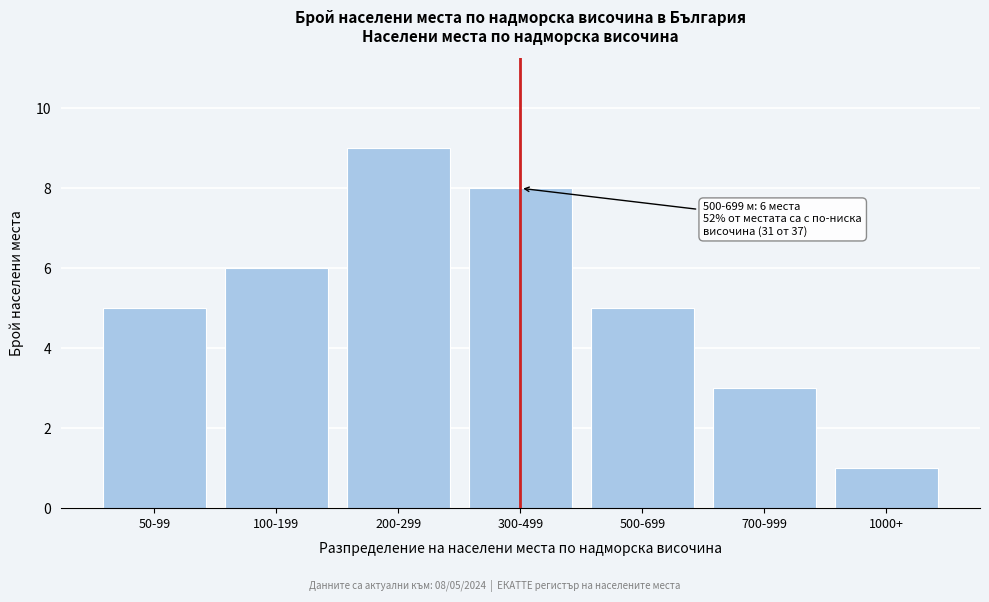

Reading right to left, list all the values displayed in this chart.

1000+=1	700-999=3	500-699=5	300-499=8	200-299=9	100-199=6	50-99=5